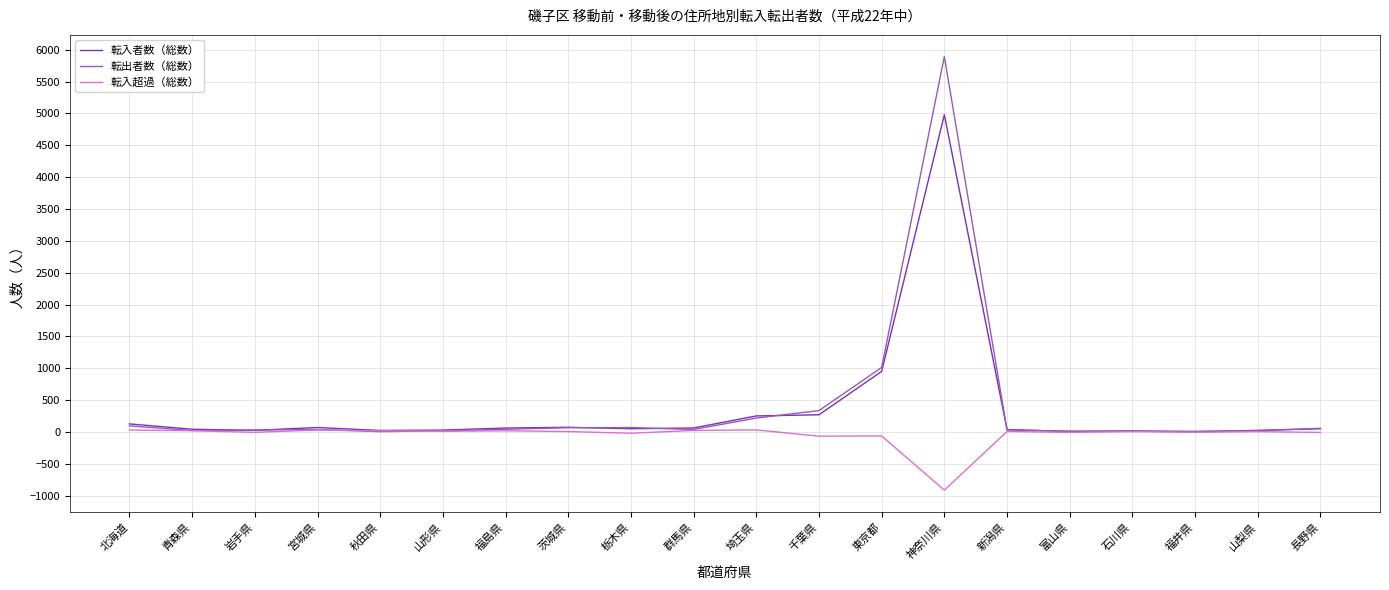

True or false: 転出者数（総数） has a value of 9598 at 神奈川県.

False